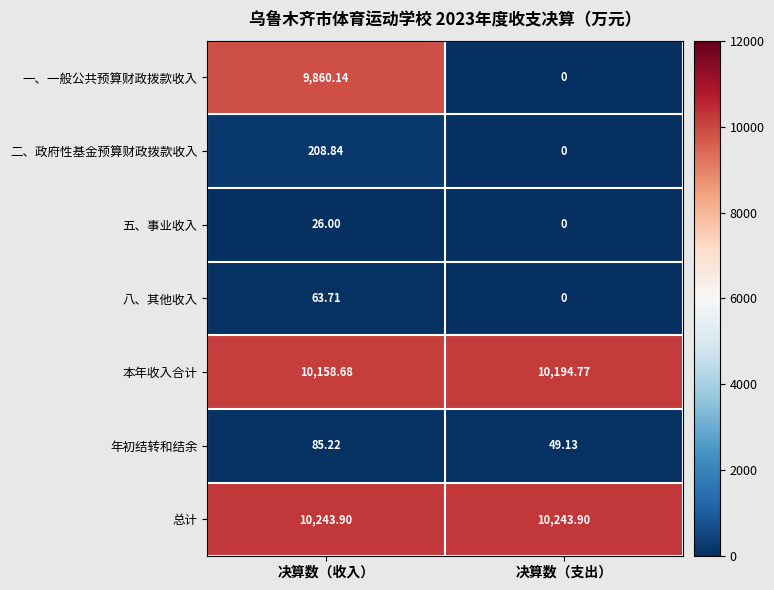

At which category is the sum across all series the highest?

决算数（收入）